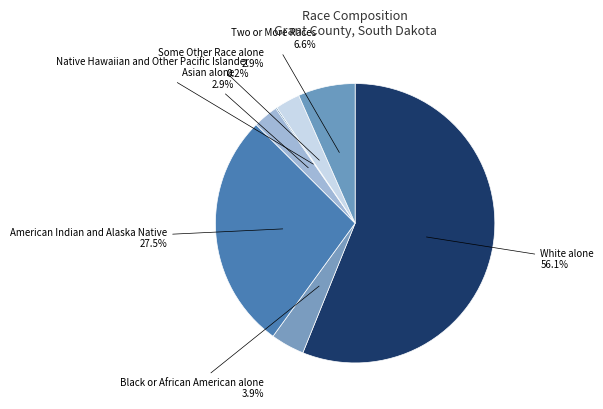

What is the total percentage of Asian alone and Two or More Races?

9.5%